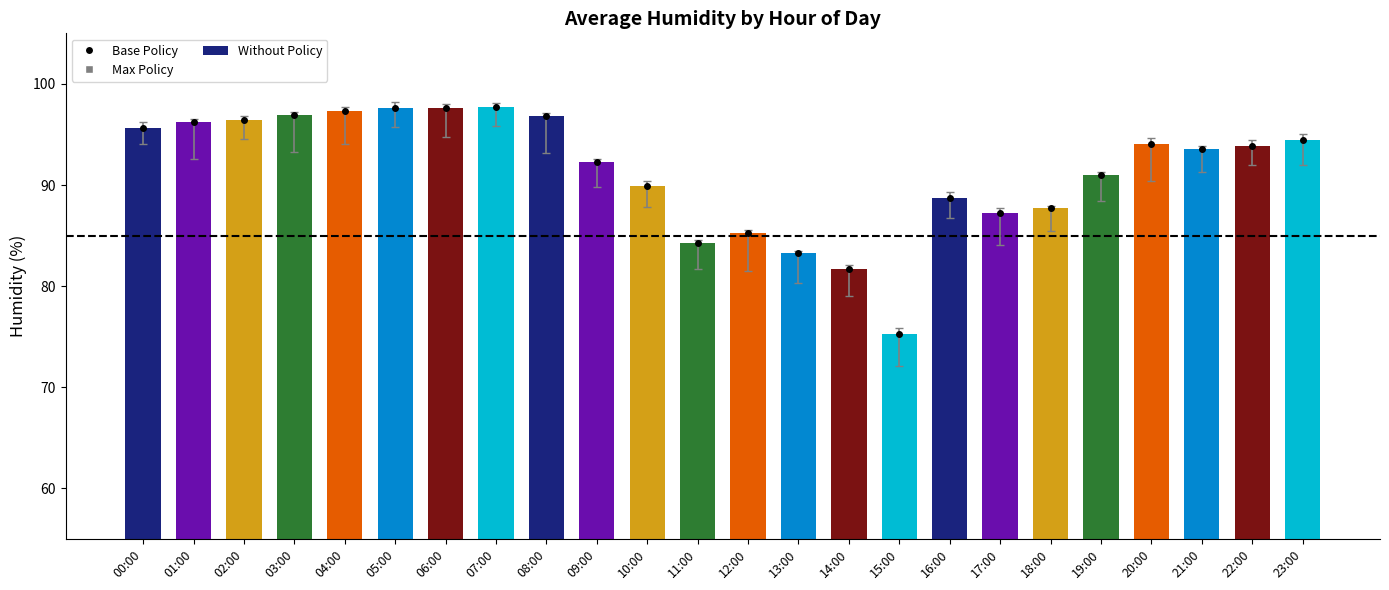

The value at 18:00 is 87.7. True or false?

True